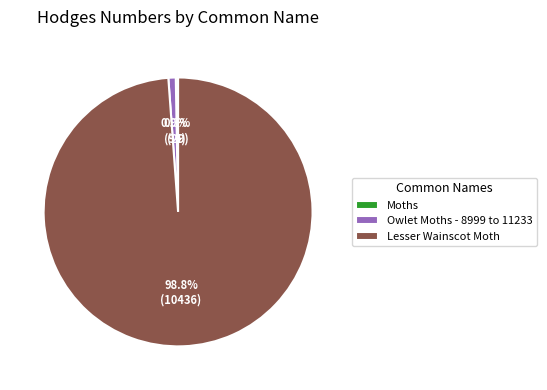

Is Lesser Wainscot Moth the majority of the pie?

Yes